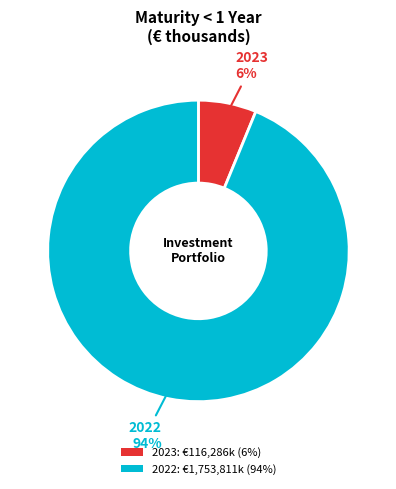

Does any single category account for the majority?

Yes